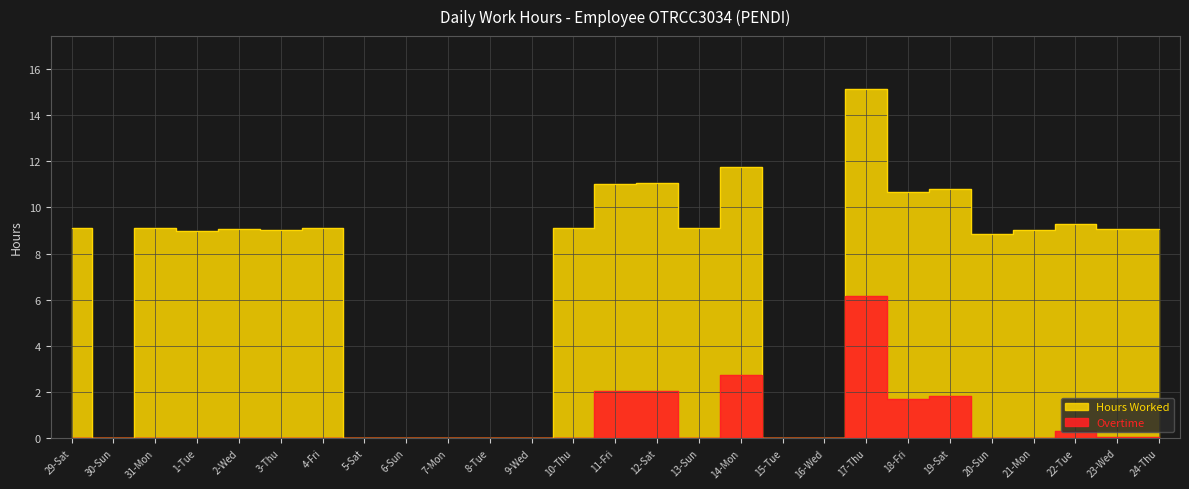

Is the value of Hours Worked at 18-Fri greater than the value of Overtime at 15-Tue?

Yes